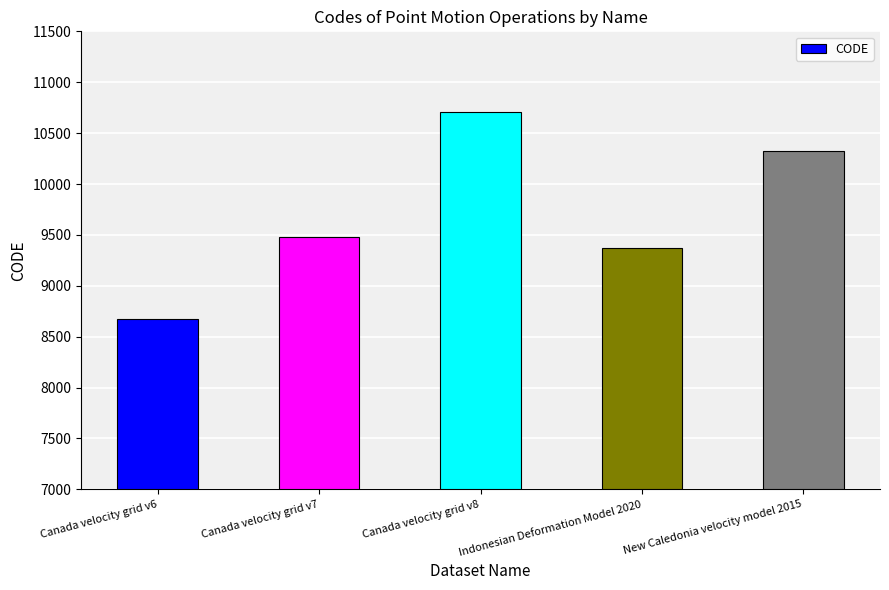

True or false: the data shows 2766 at Canada velocity grid v6.

False